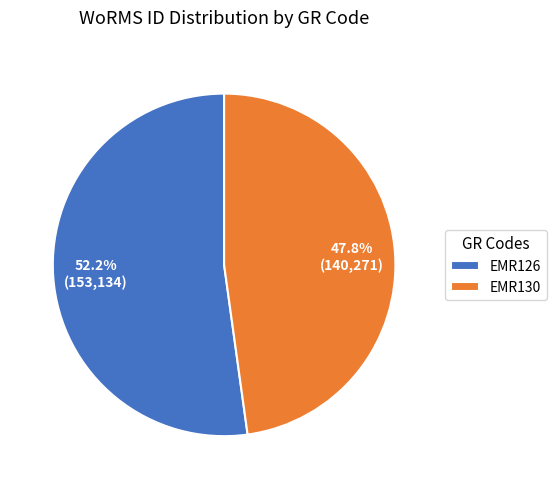

What is the ratio of the value at EMR126 to the value at EMR130?

1.1